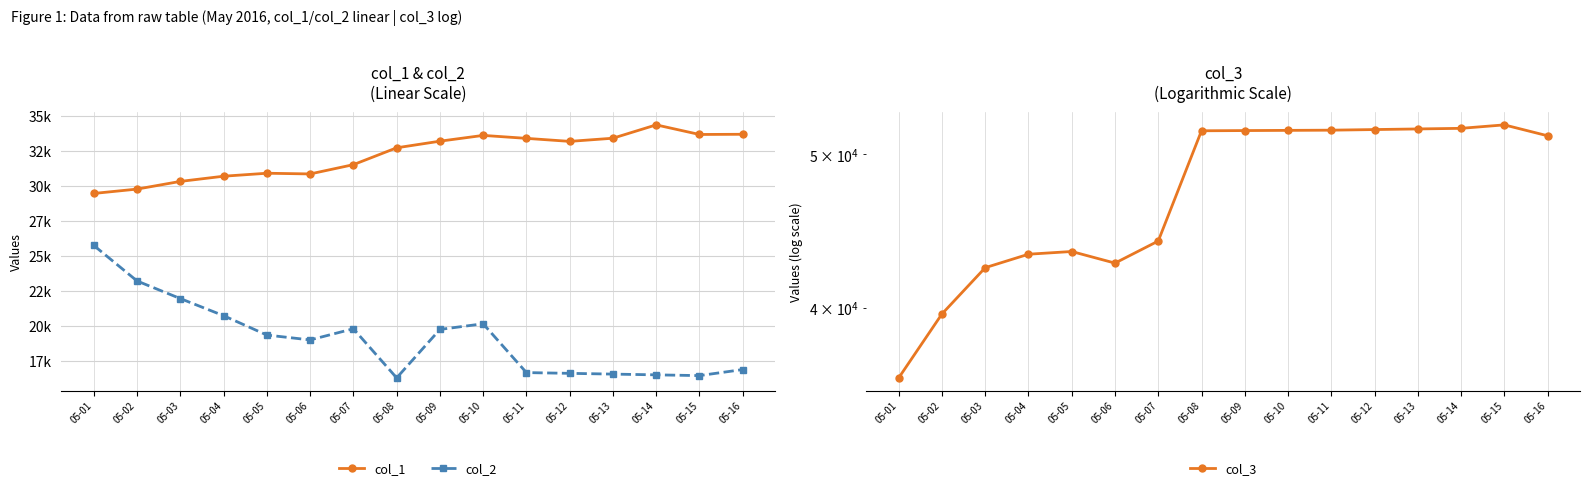

Reading left to right, transcribe all the data shown in this chart.

col_1: 29481	29793	30343	30714	30927	30877	31541	32747	33221	33635	33423	33207	33433	34388	33701	33715
col_2: 25756	23216	21957	20733	19348	18999	19797	16283	19750	20154	16661	16607	16553	16499	16445	16878
col_3: 36138	39656	42414	43252	43423	42697	44089	51750	51766	51781	51796	51842	51888	51934	52196	51376